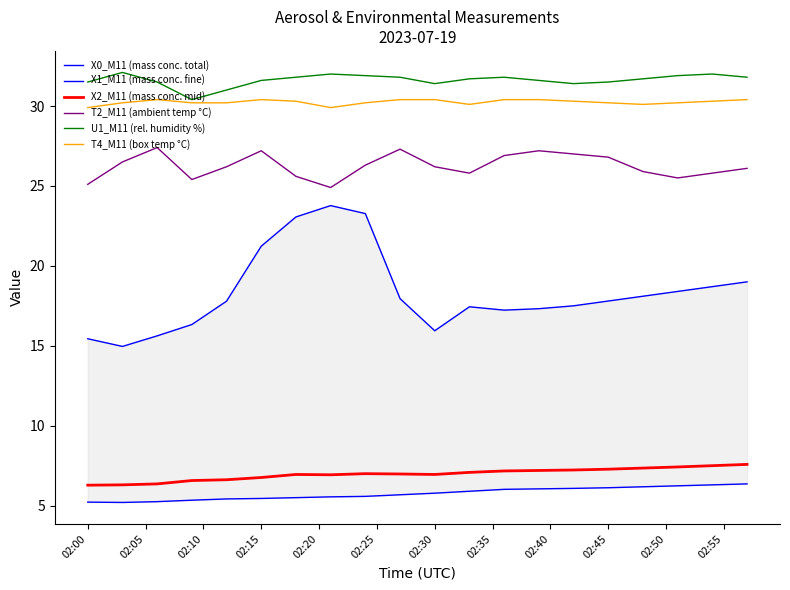

What is the highest value of the T4_M11 (box temp °C) series?

30.4